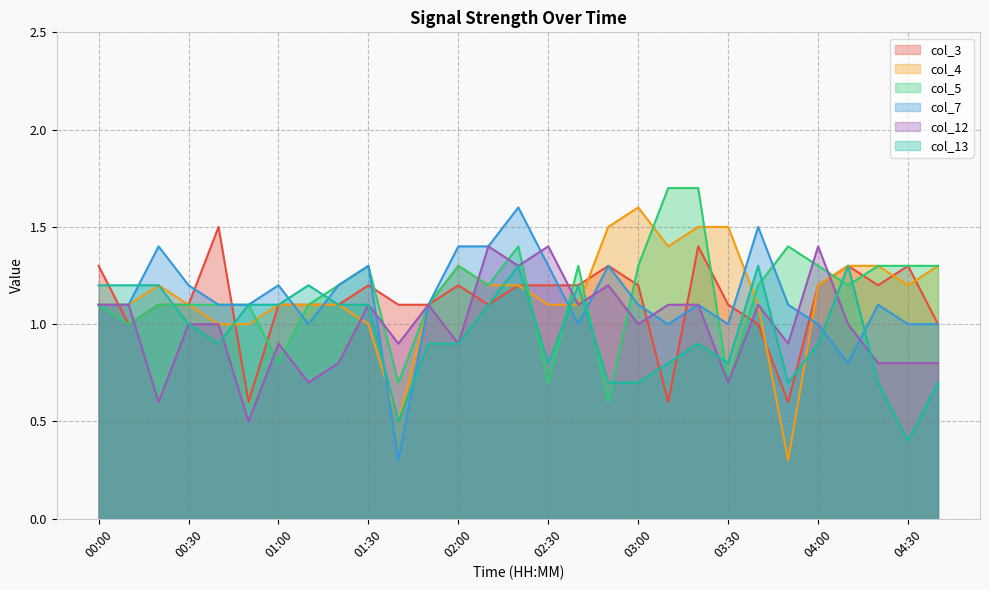

What is the difference between the highest and lowest values at 00:50?

0.6